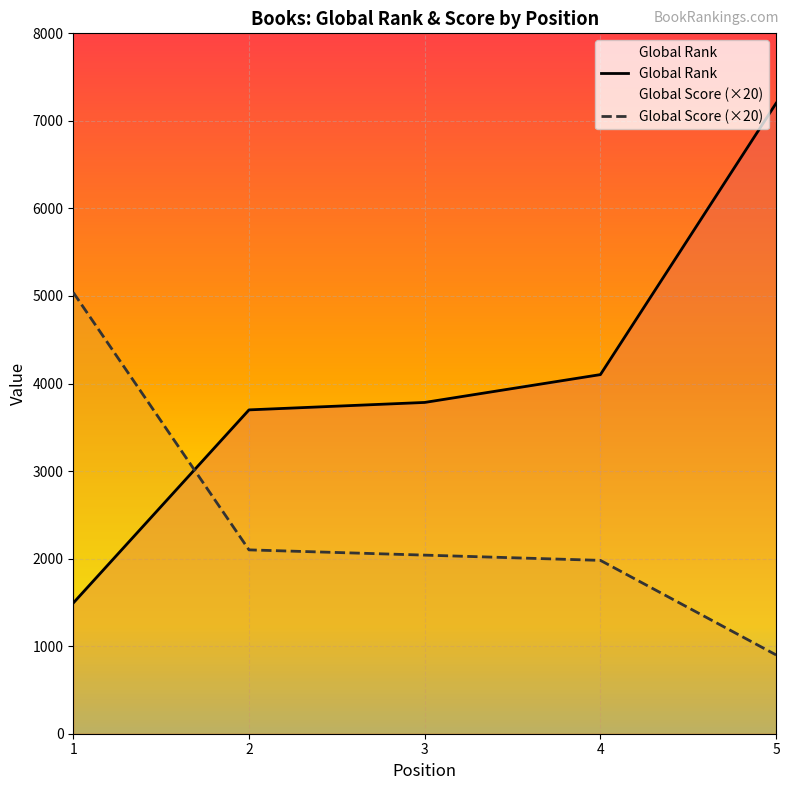

Between 2 and 4, which is larger?

4